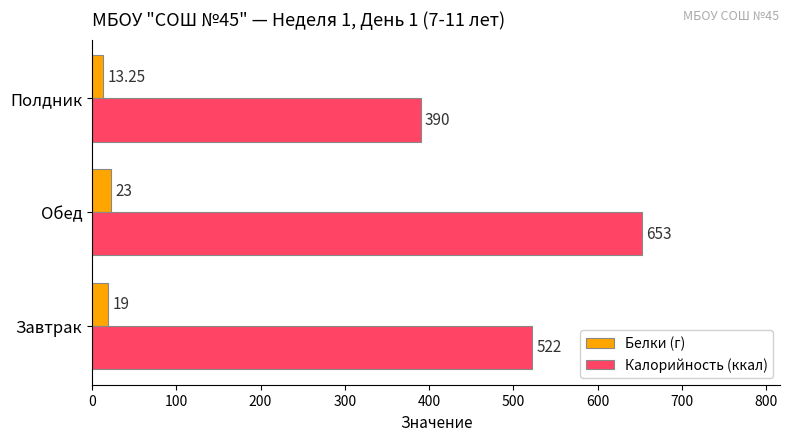

What is the total value across all series at Завтрак?

541.0